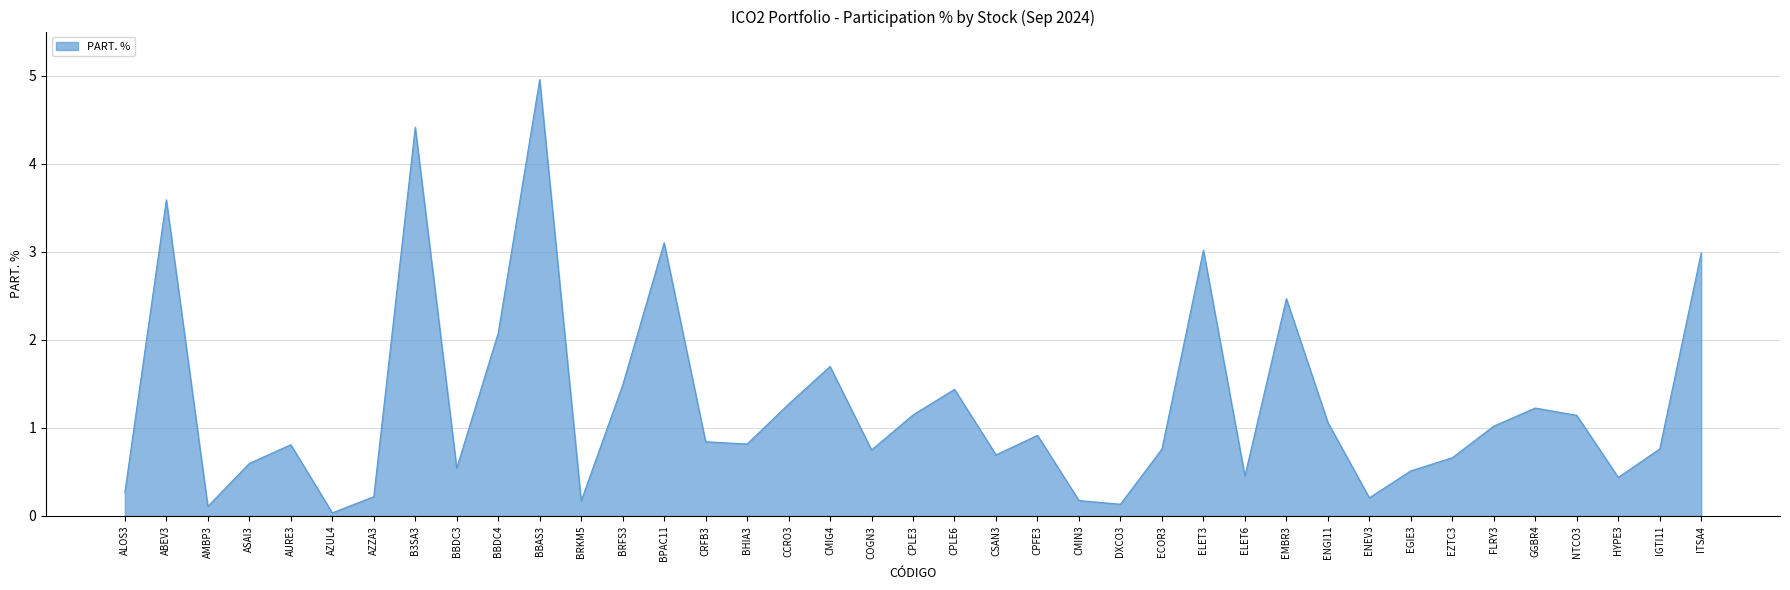

What is the greatest value displayed?

5.0